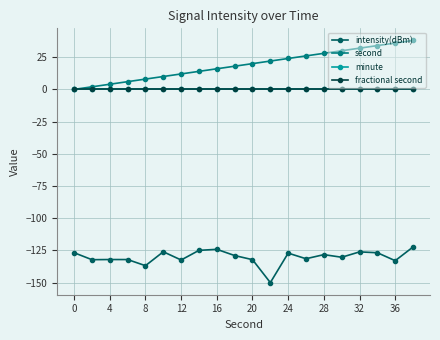

True or false: intensity(dBm) and fractional second intersect in this chart.

False